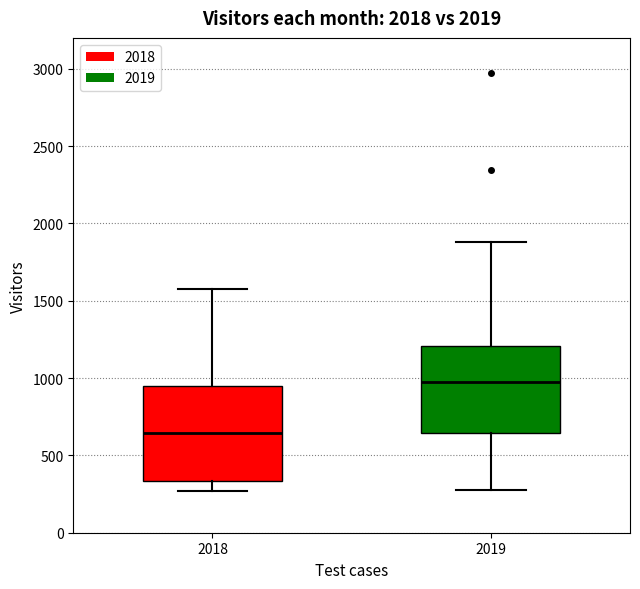

Reading left to right, transcribe this box plot: for each box, give where its median line is, the range the box spans, and where its two whiskers end, as read against the y-axis. The values are not printed on the chart, so give them approximately, as read against the axis.

2018: median 650, box 350 to 950, whiskers 250 to 1600
2019: median 1000, box 650 to 1200, whiskers 300 to 1900